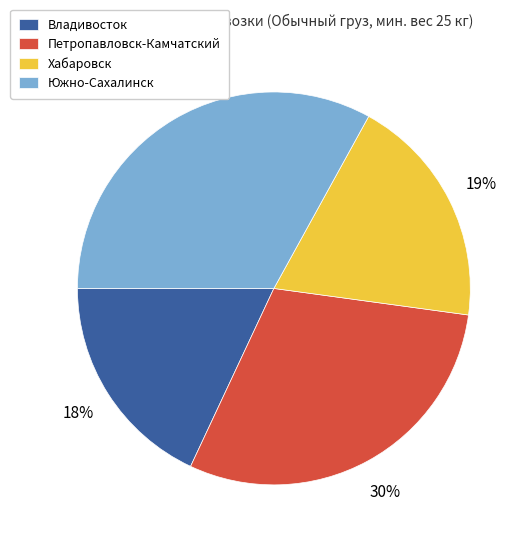

Is it true that Южно-Сахалинск is 42% of the pie?

False